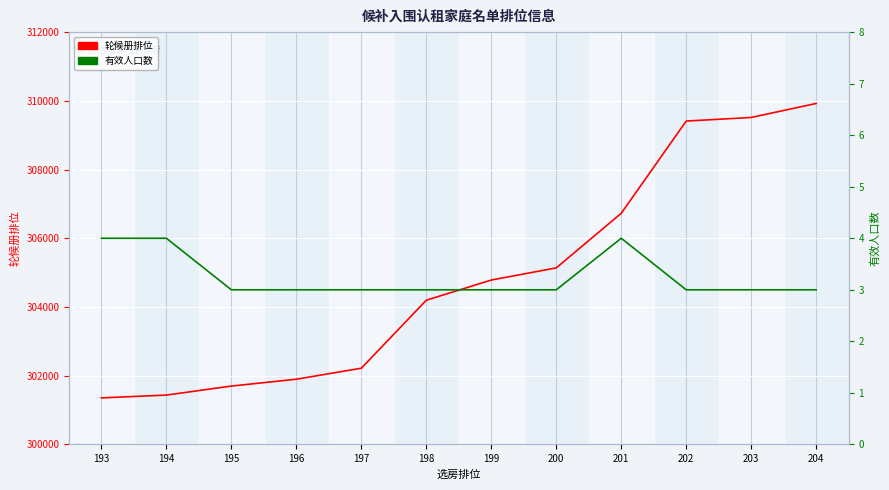

At which label is 轮候册排位 closest to 305638?

200